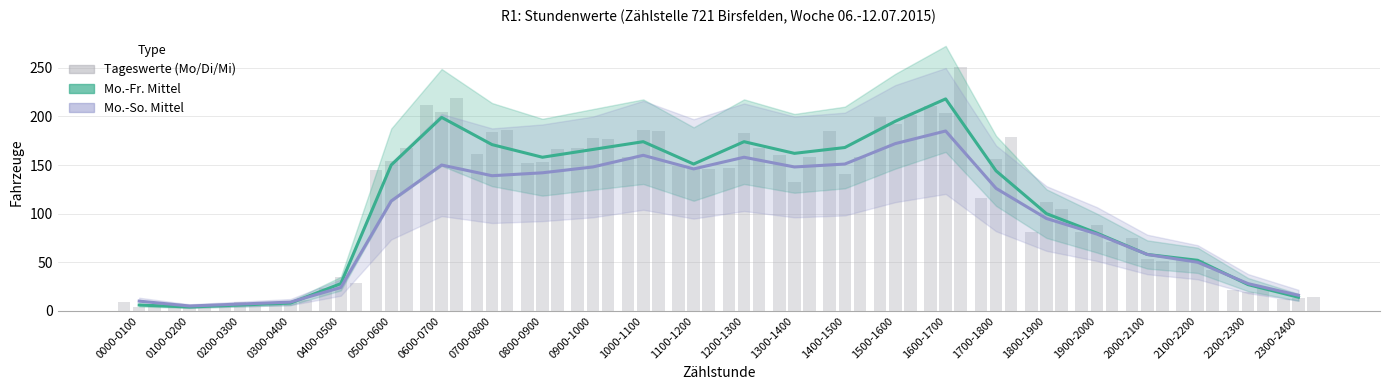

Reading right to left, what are all the values shown in this chart?

Mo.-Fr. Mittel: 14	27	52	58	80	100	144	218	195	168	162	174	151	174	166	158	171	199	150	28	8	6	4	6
Mo.-So. Mittel: 16	28	50	58	79	95	126	185	172	151	148	158	146	160	148	142	139	150	113	24	9	7	5	10
Mo (06.07): 12	21	52	75	81	81	116	211	199	185	160	147	149	158	168	152	161	212	145	23	6	4	7	9
Di (07.07): 13	19	52	53	88	112	156	204	192	141	133	183	146	186	178	153	184	205	154	35	10	9	3	4
Mi (08.07): 14	23	42	51	71	105	179	251	201	158	158	168	146	185	177	166	186	219	167	29	11	5	5	7